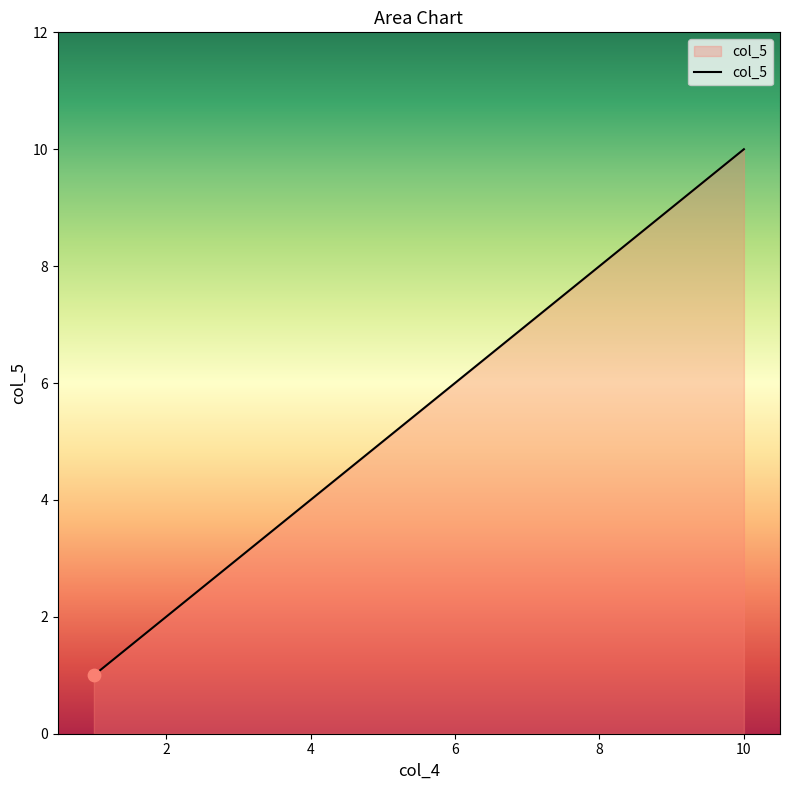

What is the maximum value shown in the chart?

10